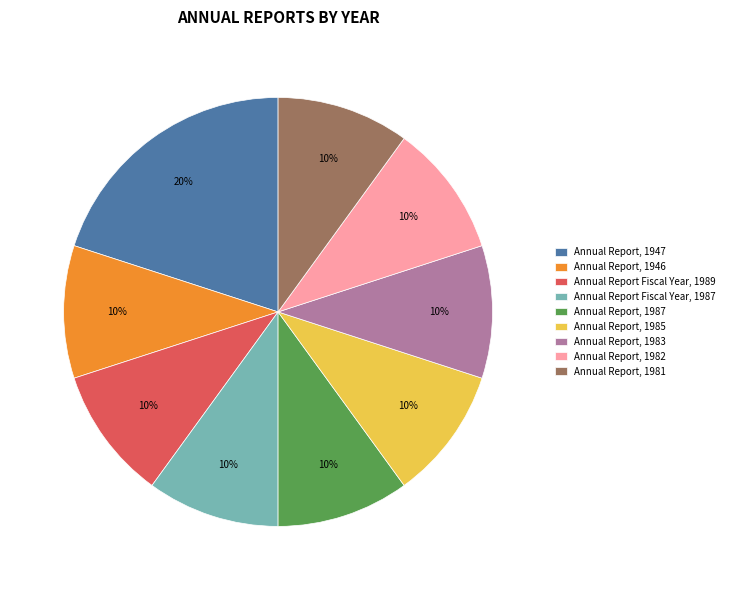

Is the sum of Annual Report Fiscal Year, 1989 and Annual Report, 1982 greater than half?

No